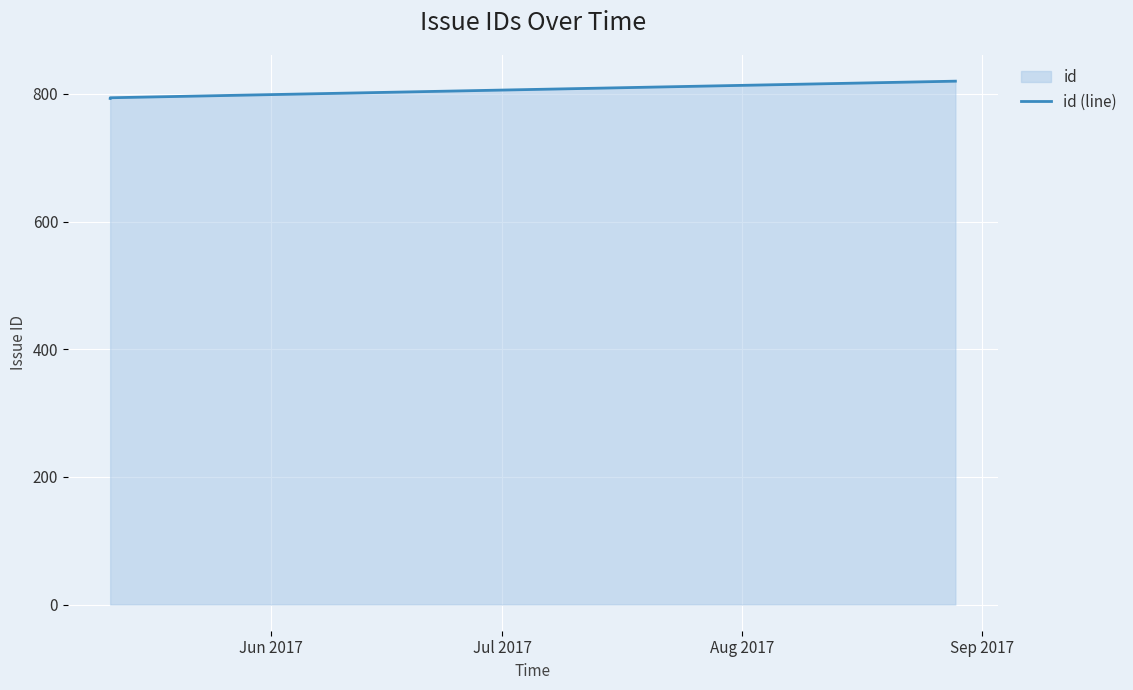

What is the greatest value displayed?

820